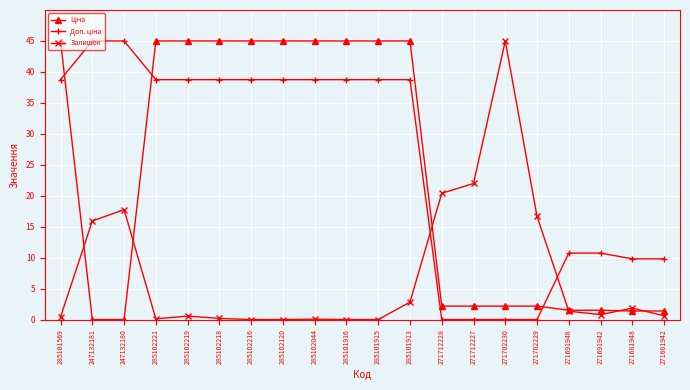

True or false: Залишок has a value of 16.7 at 271702229.

True